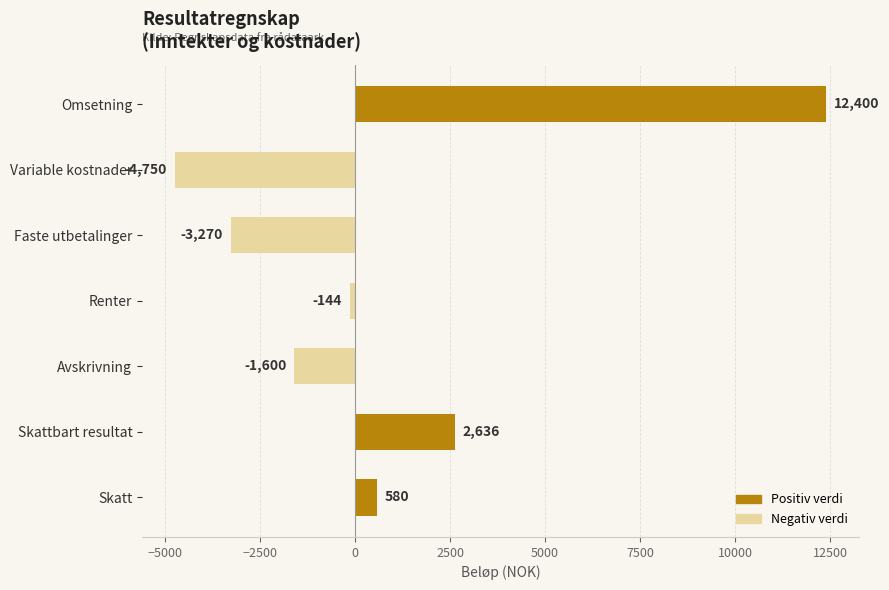

What is the difference between the maximum and second lowest values?

15670.0